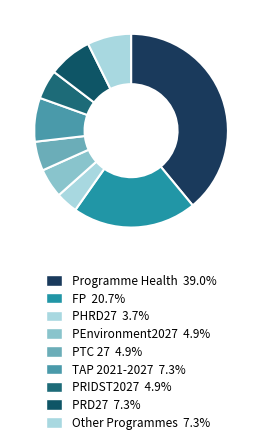

Count the number of slices in the pie.

9